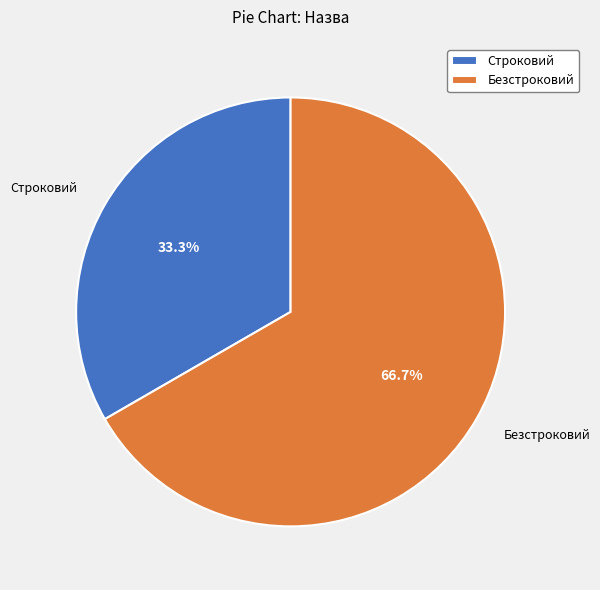

The Строковий slice represents 26% of the pie. True or false?

False